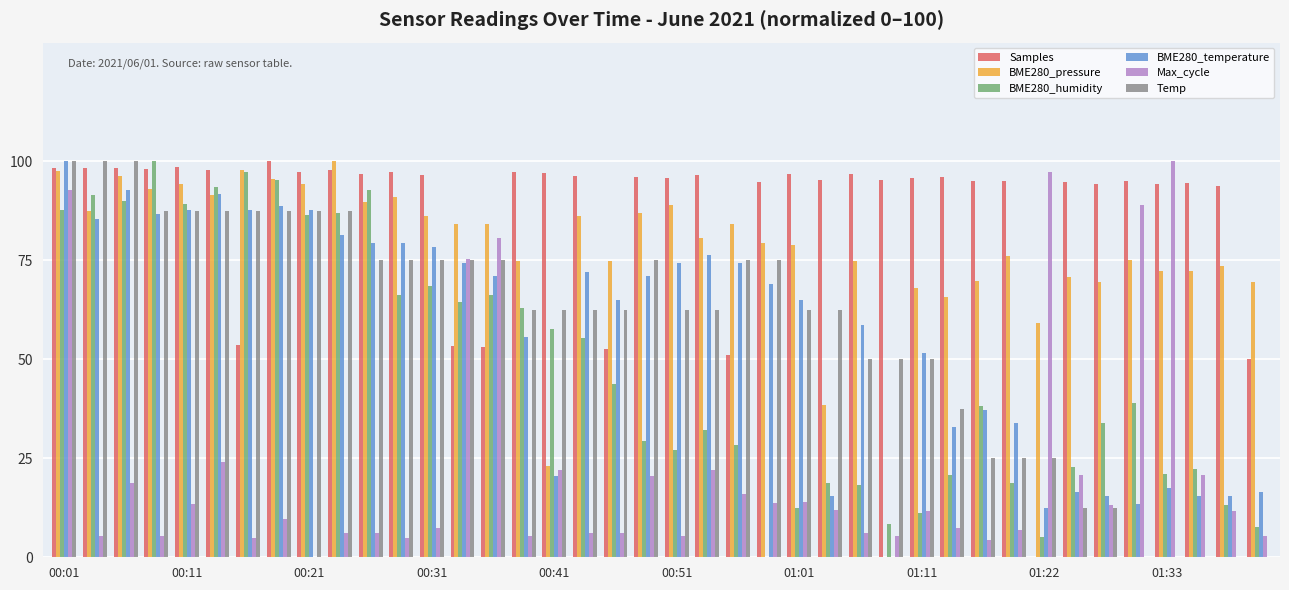

What is the maximum value shown in the chart?

100.0